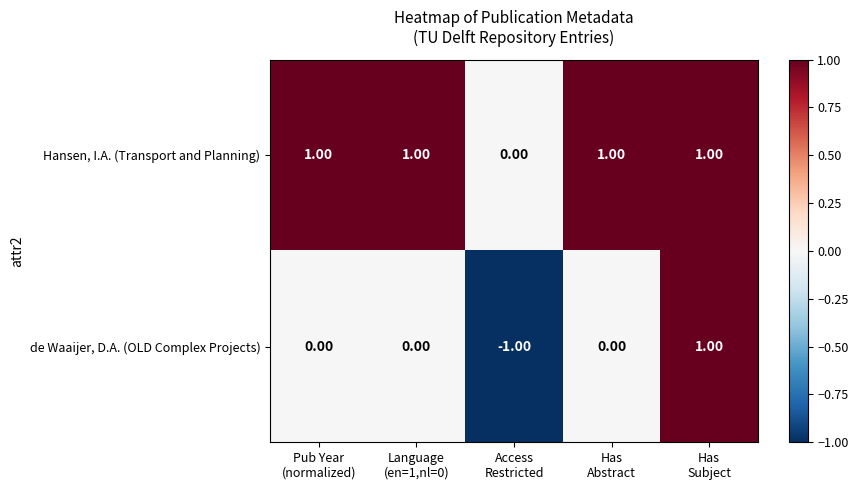

Rank the series by their average value, from highest to lowest.

Hansen, I.A. (Transport and Planning), de Waaijer, D.A. (OLD Complex Projects)